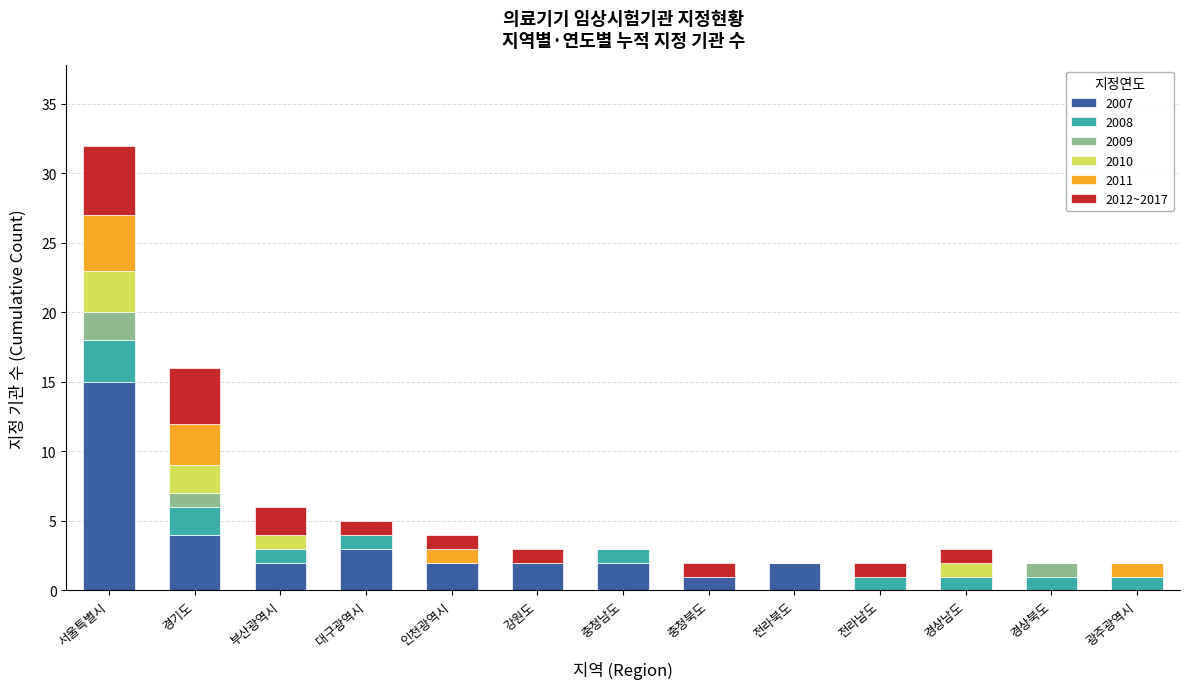

What is the total value across all series at 부산광역시?

6